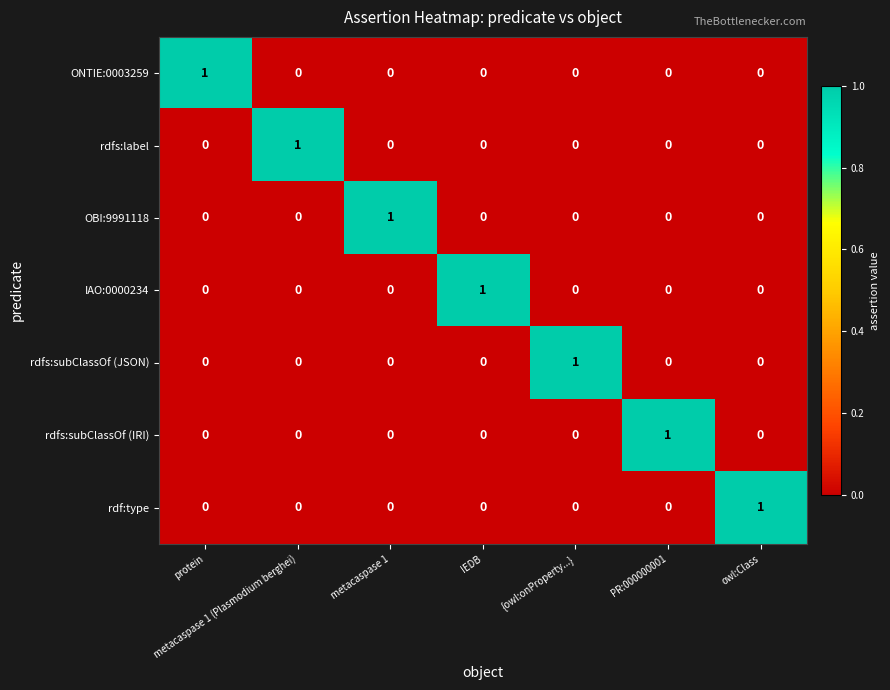

Is it true that rdfs:label equals 1 at {owl:onProperty...}?

False